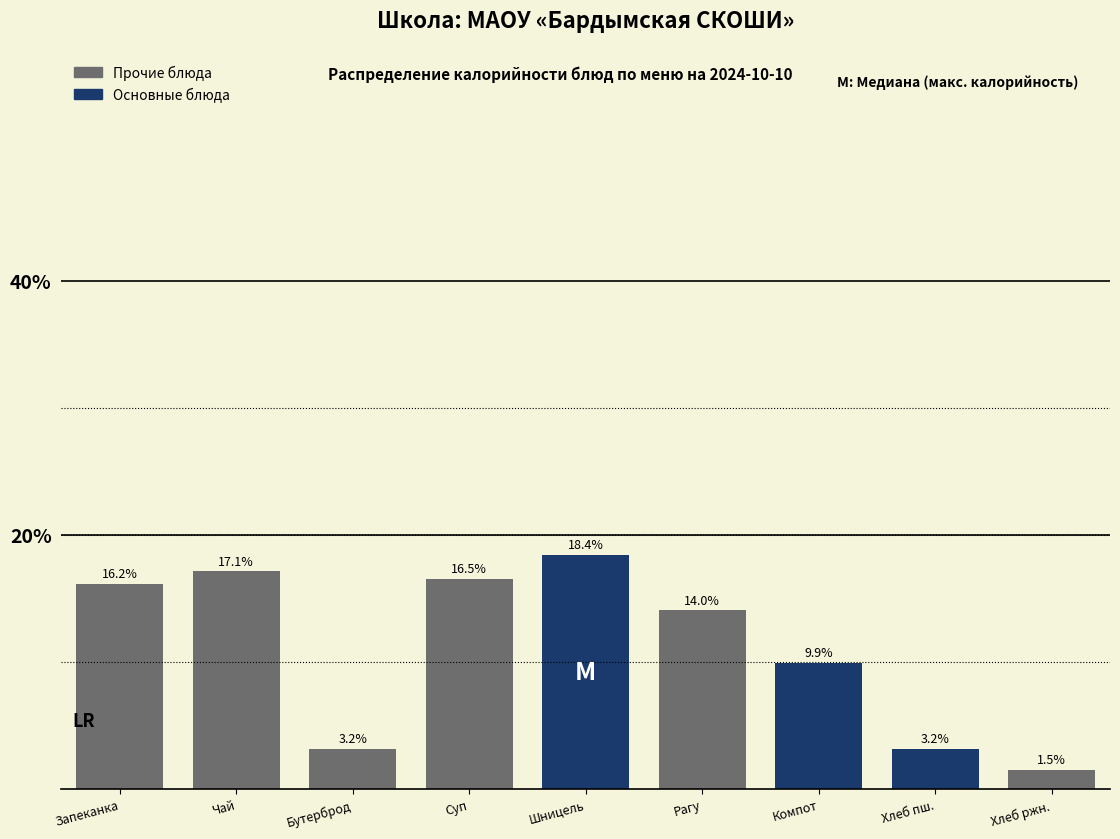

Are the bars horizontal?

No